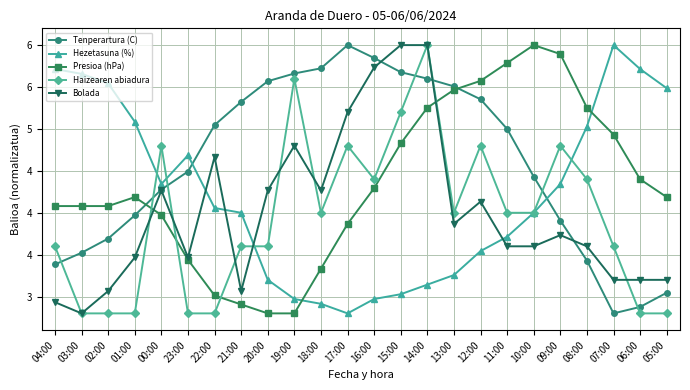

Is this an area chart (filled region under the line)?

No